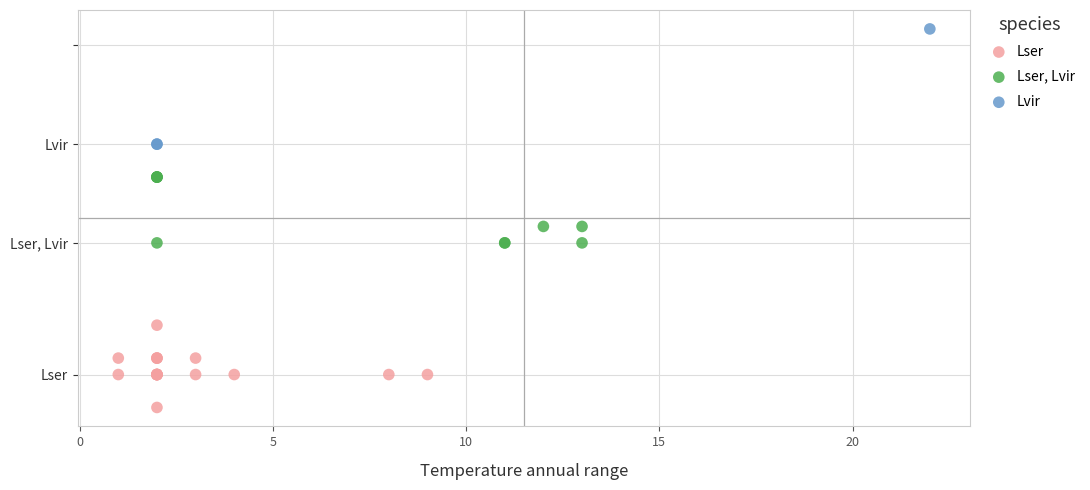

Which series reaches the maximum Y coordinate?

Lvir